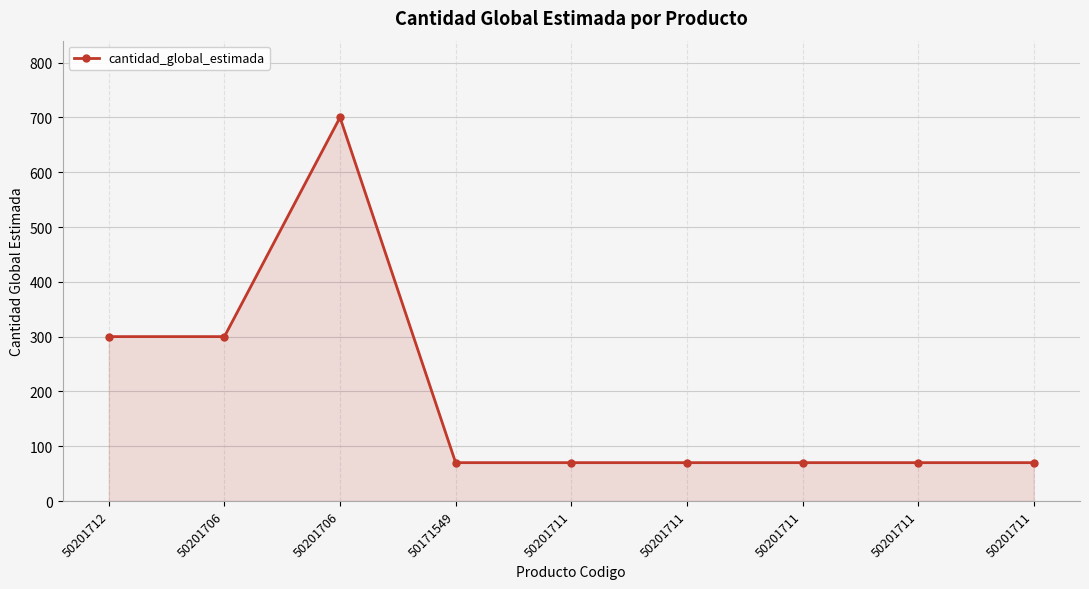

Rank the categories by value from highest to lowest.

50201706, 50201712, 50201706, 50171549, 50201711, 50201711, 50201711, 50201711, 50201711